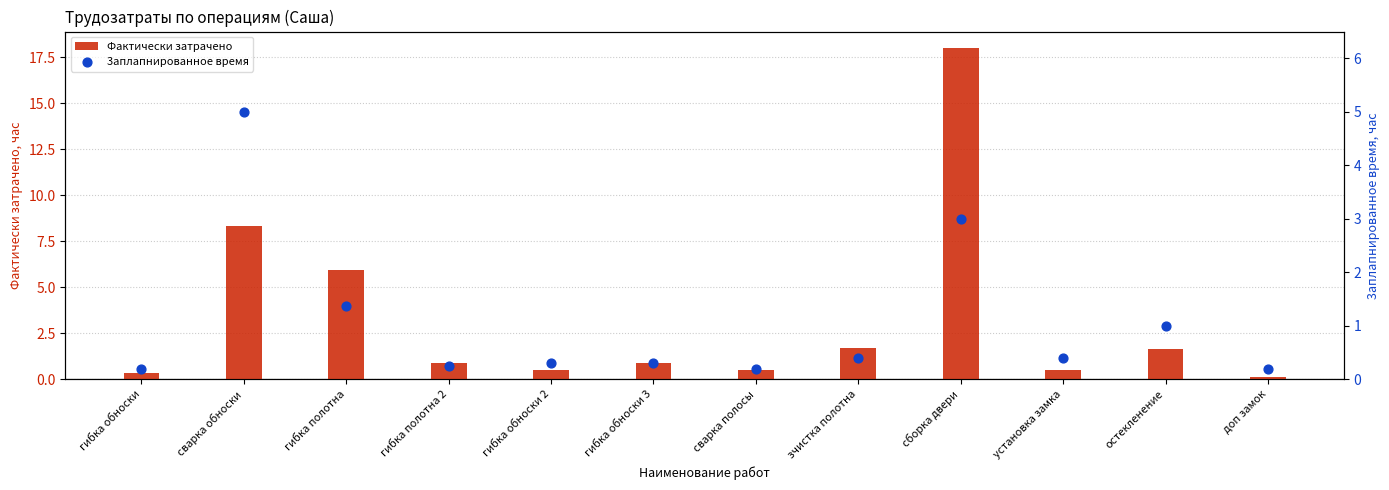

What are all the series names shown in the legend?

Фактически затрачено, 3аплапнированное время